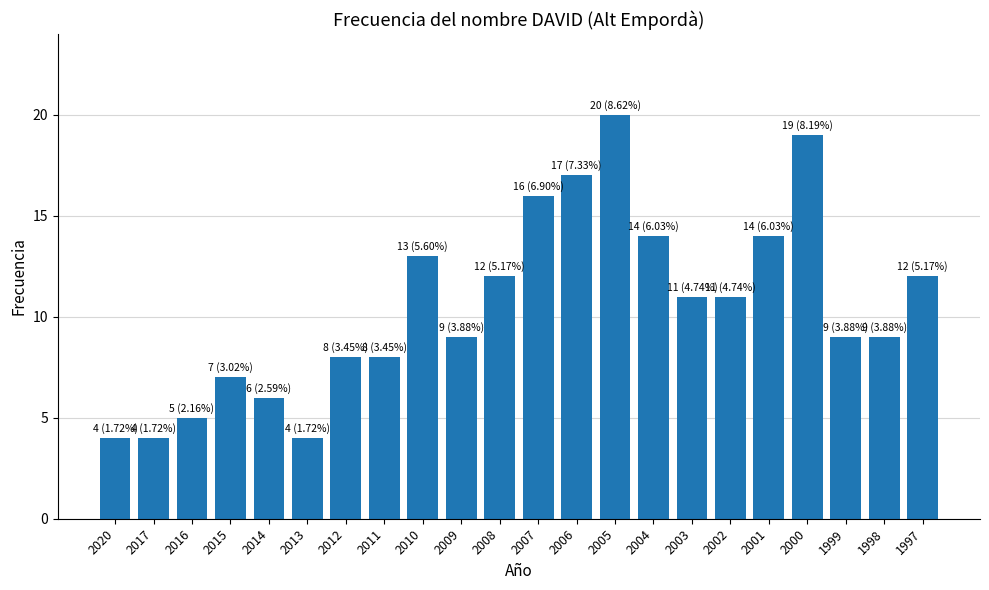

The chart shows a value of 9 at 1999. True or false?

True